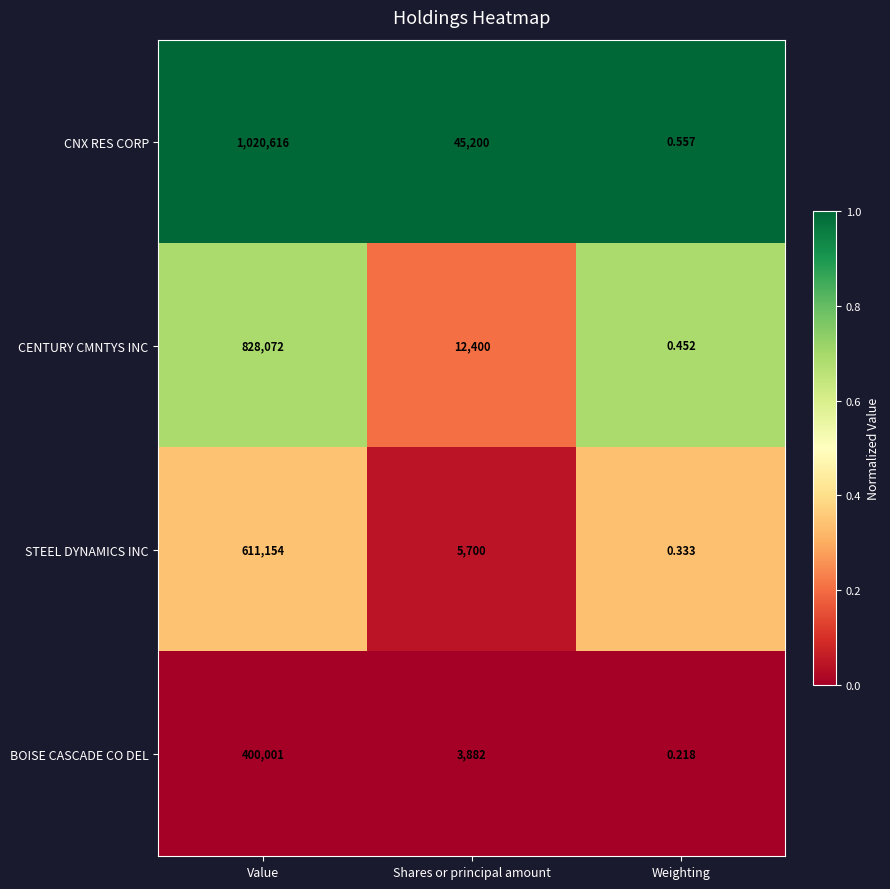

At which label is CNX RES CORP closest to 510308?

Shares or principal amount